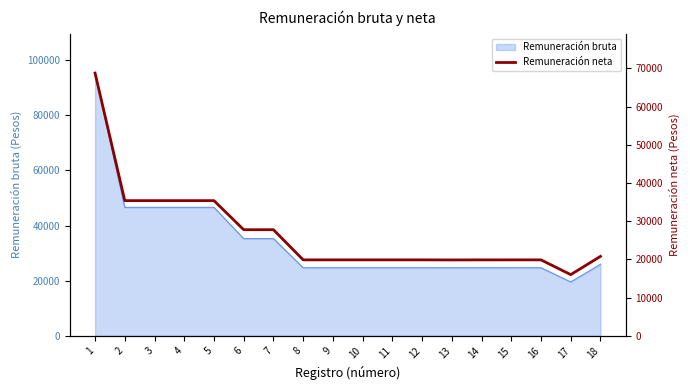

How many points are higher than both their immediate neighbors (excluding endpoints)?

1